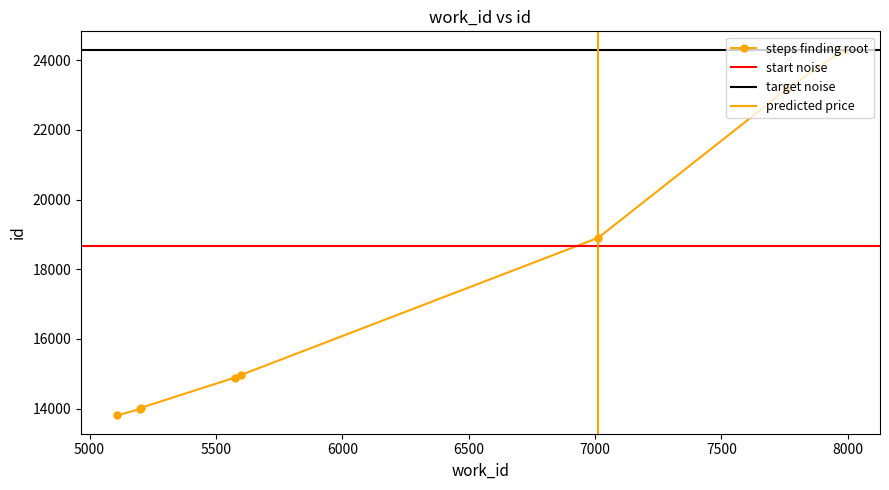

Approximately how many times larger is the value at 7984 compared to 5199?

1.7